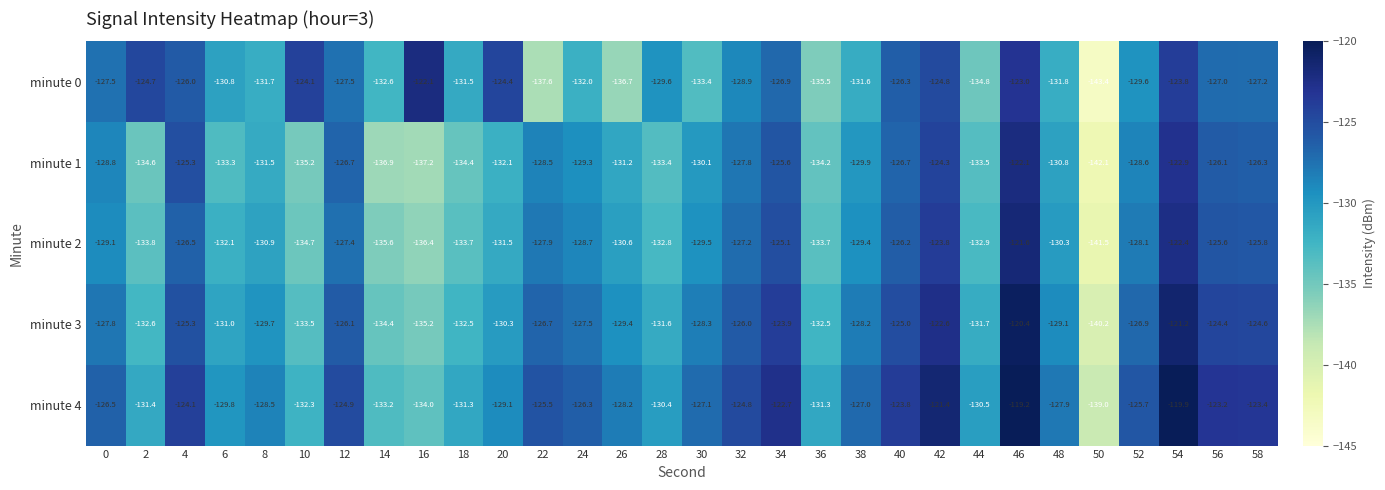

How many categories are shown in the chart?

30